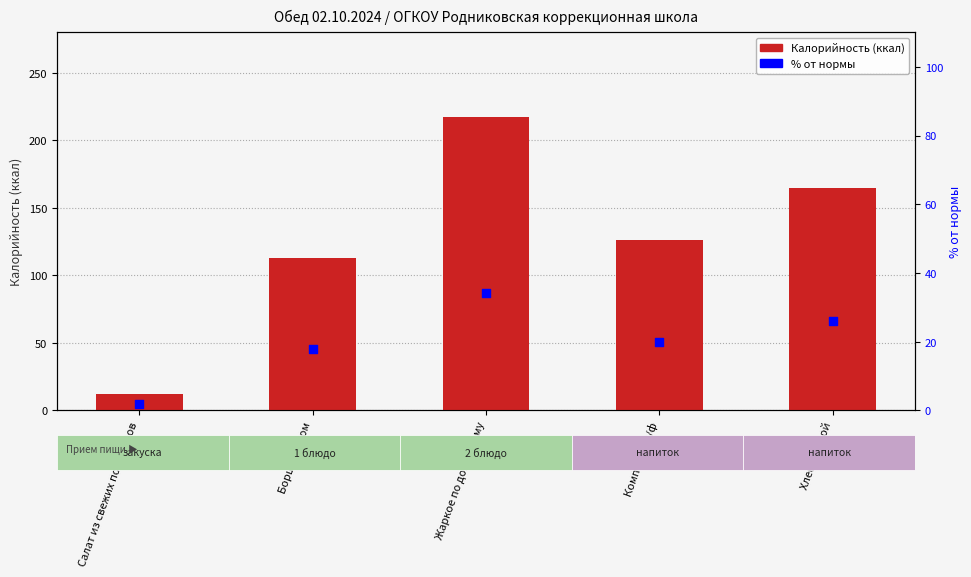

Which series reaches the maximum Y coordinate?

Калорийность